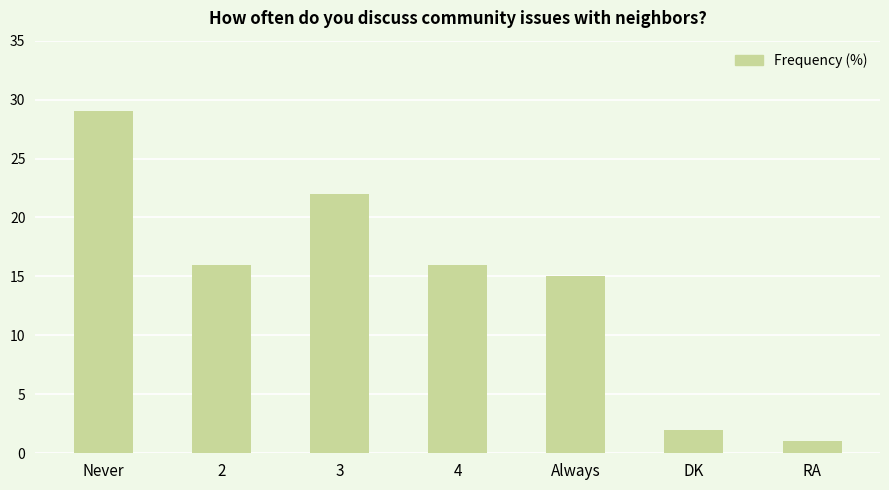

Count the number of categories in the chart.

7